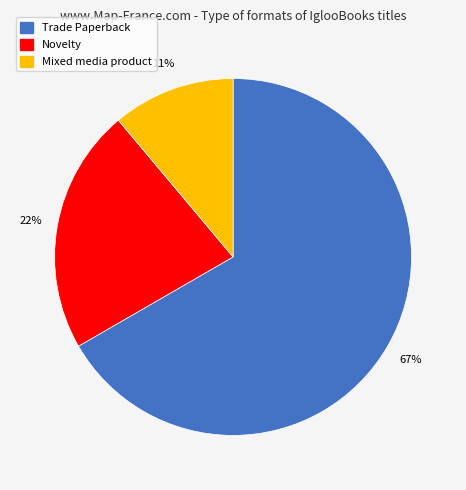

Which slice represents more than half of the pie?

Trade Paperback